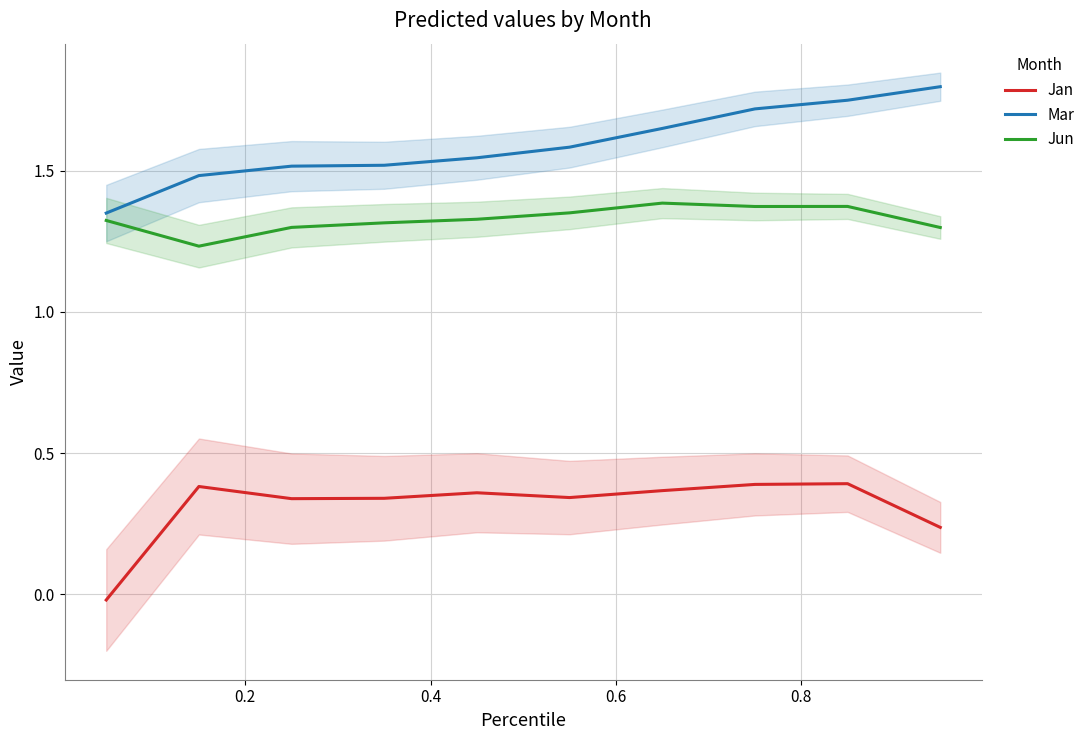

Is this an area chart (filled region under the line)?

No